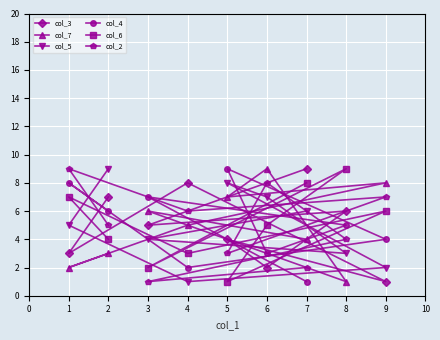

True or false: col_5 and col_6 cross at least once.

True